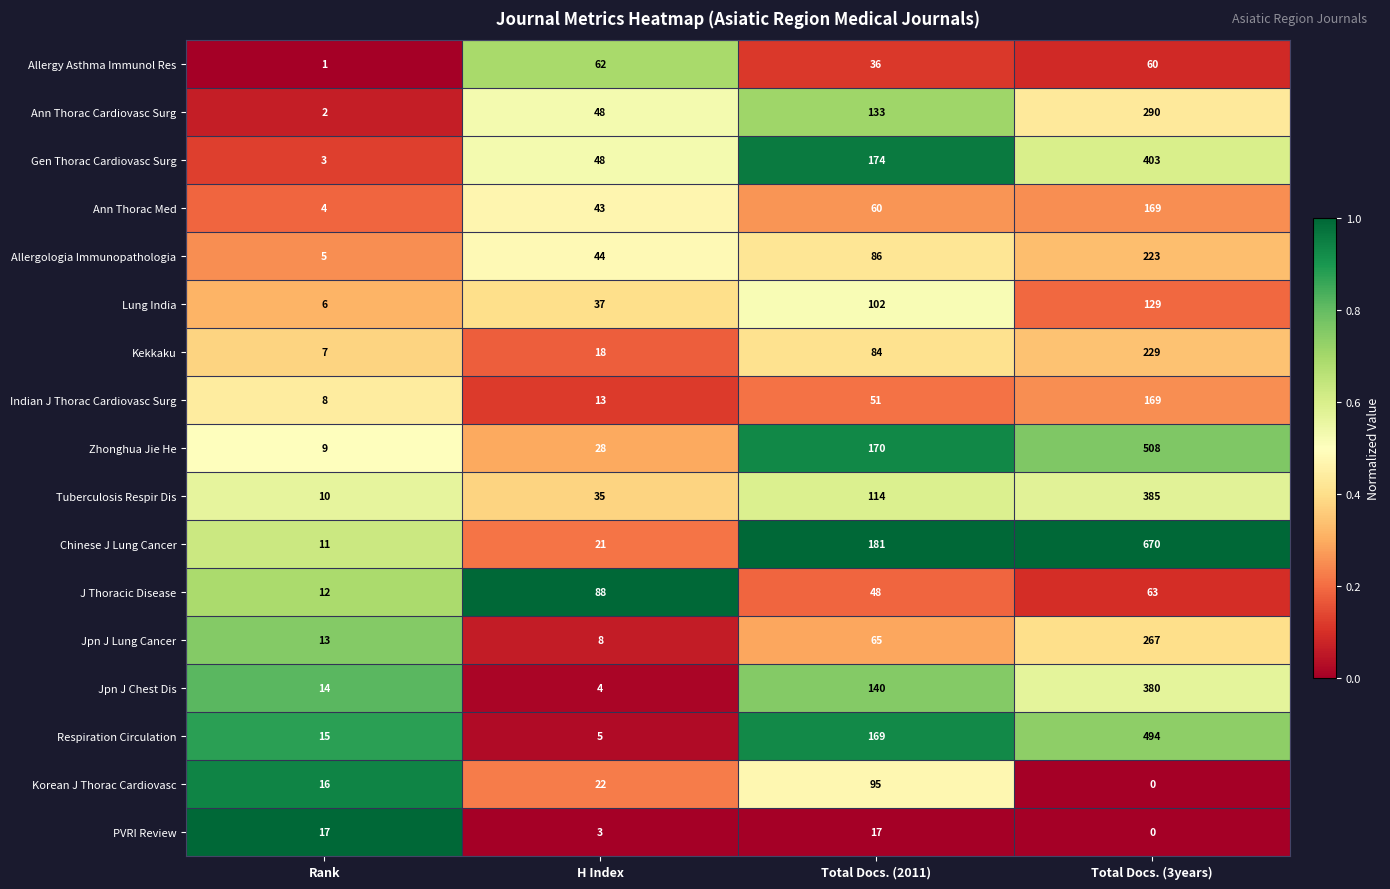

Rank the series at Rank from lowest to highest value.

Allergy Asthma Immunol Res, Ann Thorac Cardiovasc Surg, Gen Thorac Cardiovasc Surg, Ann Thorac Med, Allergologia Immunopathologia, Lung India, Kekkaku, Indian J Thorac Cardiovasc Surg, Zhonghua Jie He, Tuberculosis Respir Dis, Chinese J Lung Cancer, J Thoracic Disease, Jpn J Lung Cancer, Jpn J Chest Dis, Respiration Circulation, Korean J Thorac Cardiovasc, PVRI Review